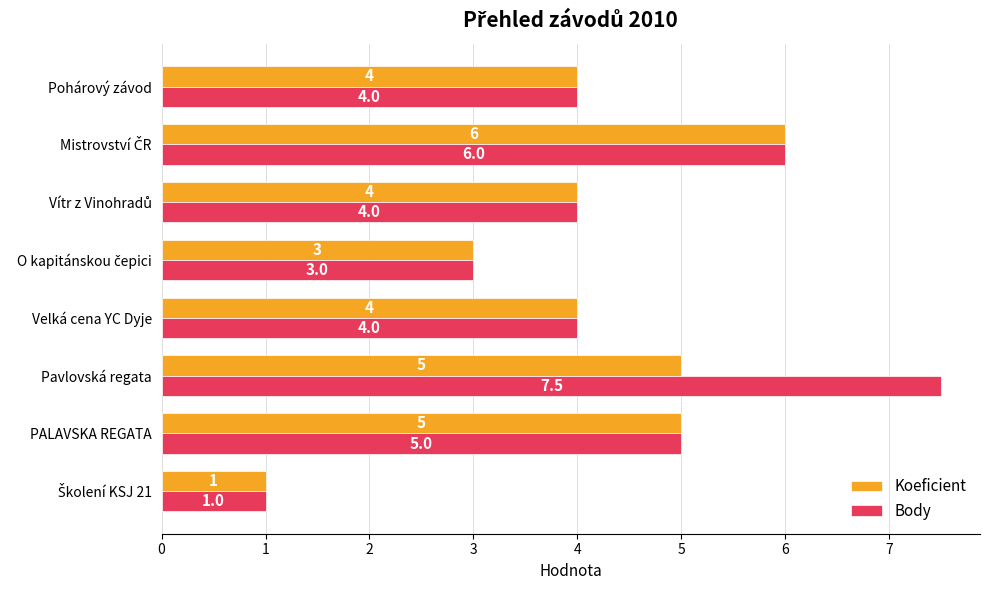

True or false: Body has a value of 4.0 at Pohárový závod.

True